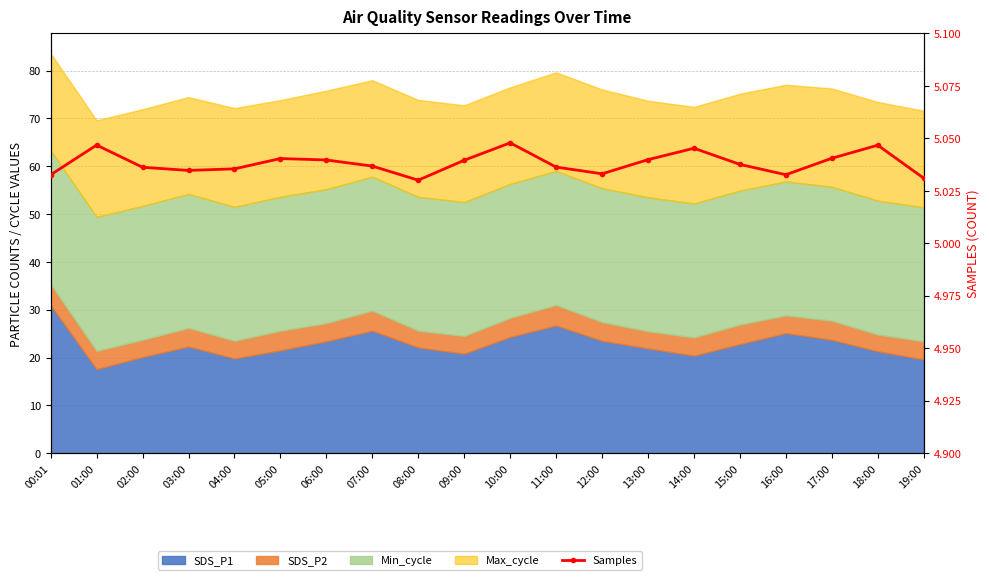

How many lines are shown in the chart?

1